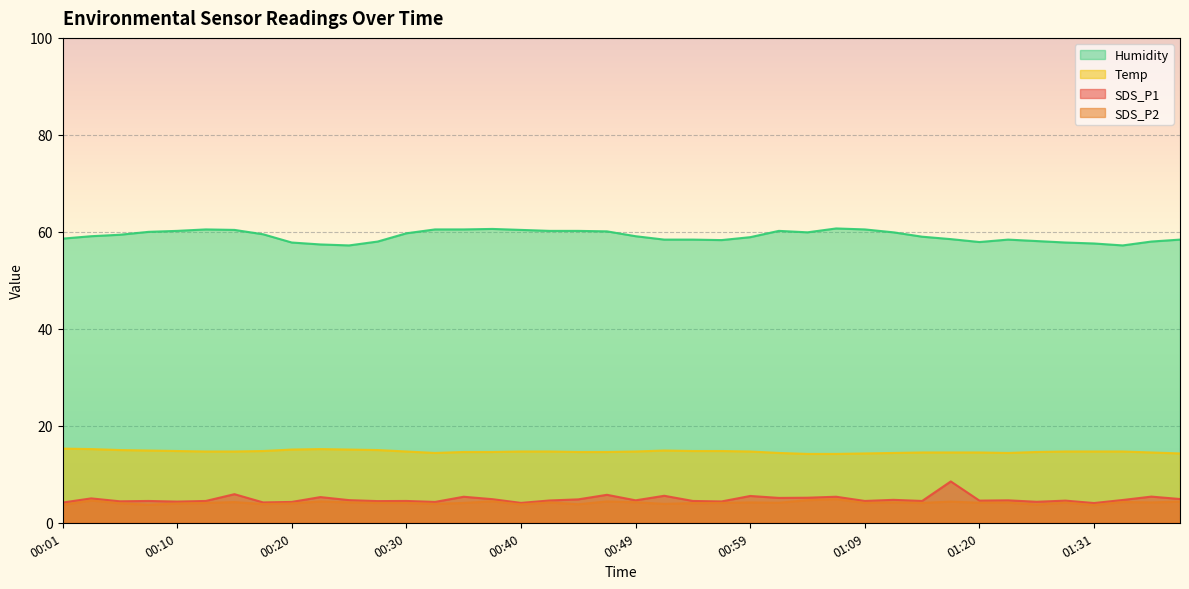

At which category does SDS_P1 reach its first local valley?

00:06